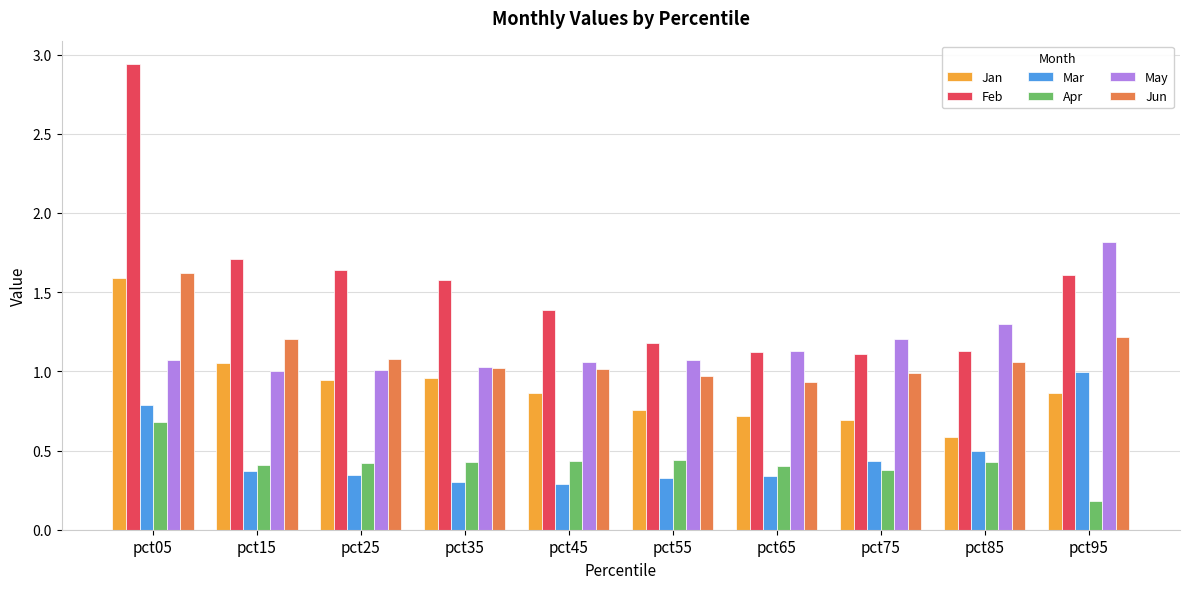

At how many categories does at least one series exceed 0?

10